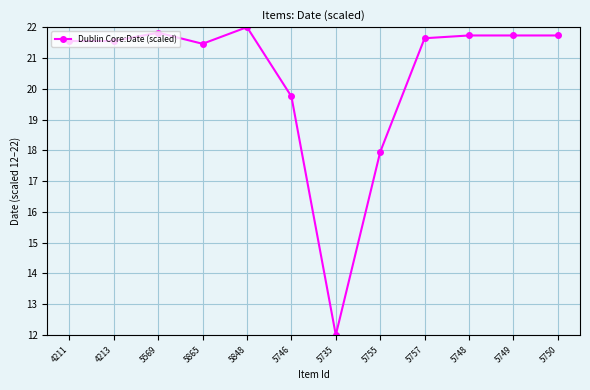

What is the sum of all values?

244.9